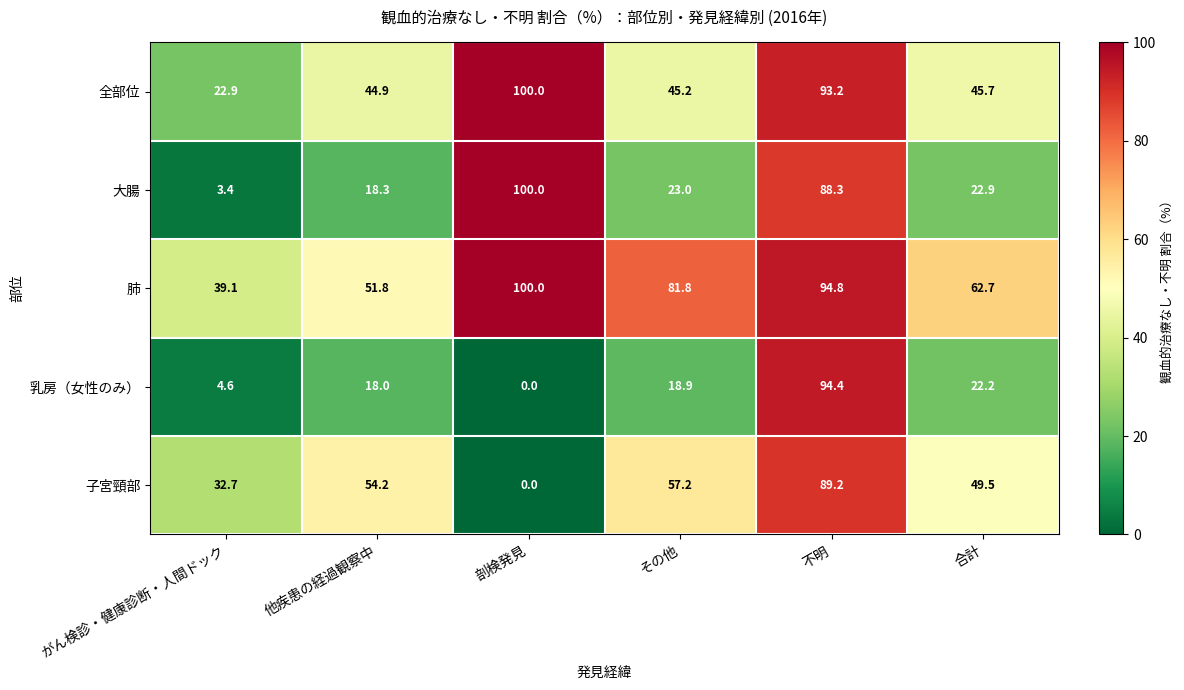

The value of 子宮頸部 at 他疾患の経過観察中 is 33.7. True or false?

False